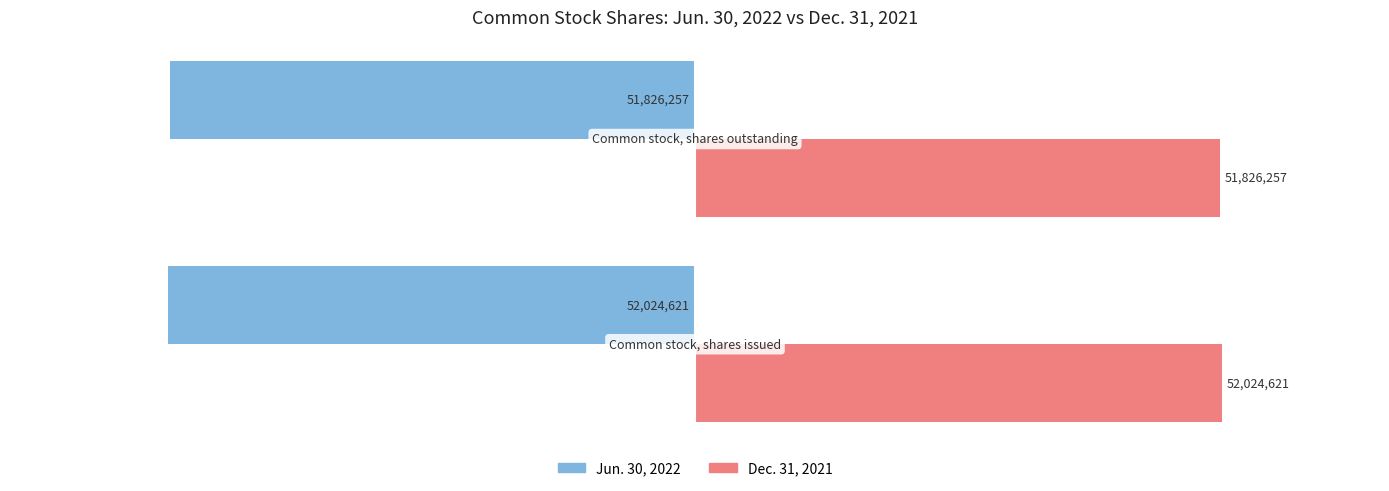

What is the difference between the maximum and minimum values in the Dec. 31, 2021 series?

198364